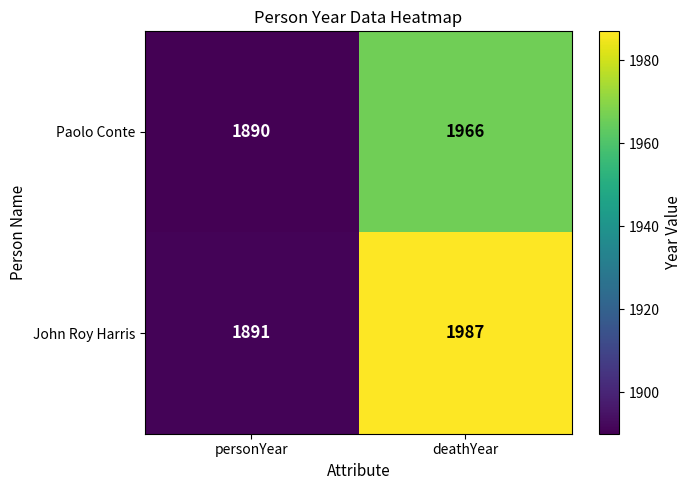

What is the spread (max minus min) of values at personYear?

1